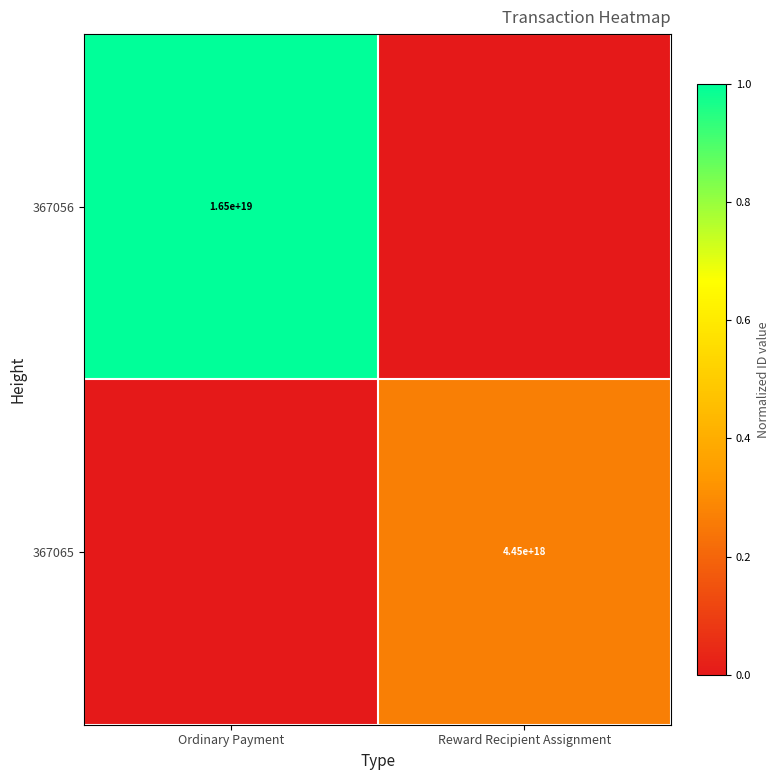

Which category has the highest value across all series?

Ordinary Payment